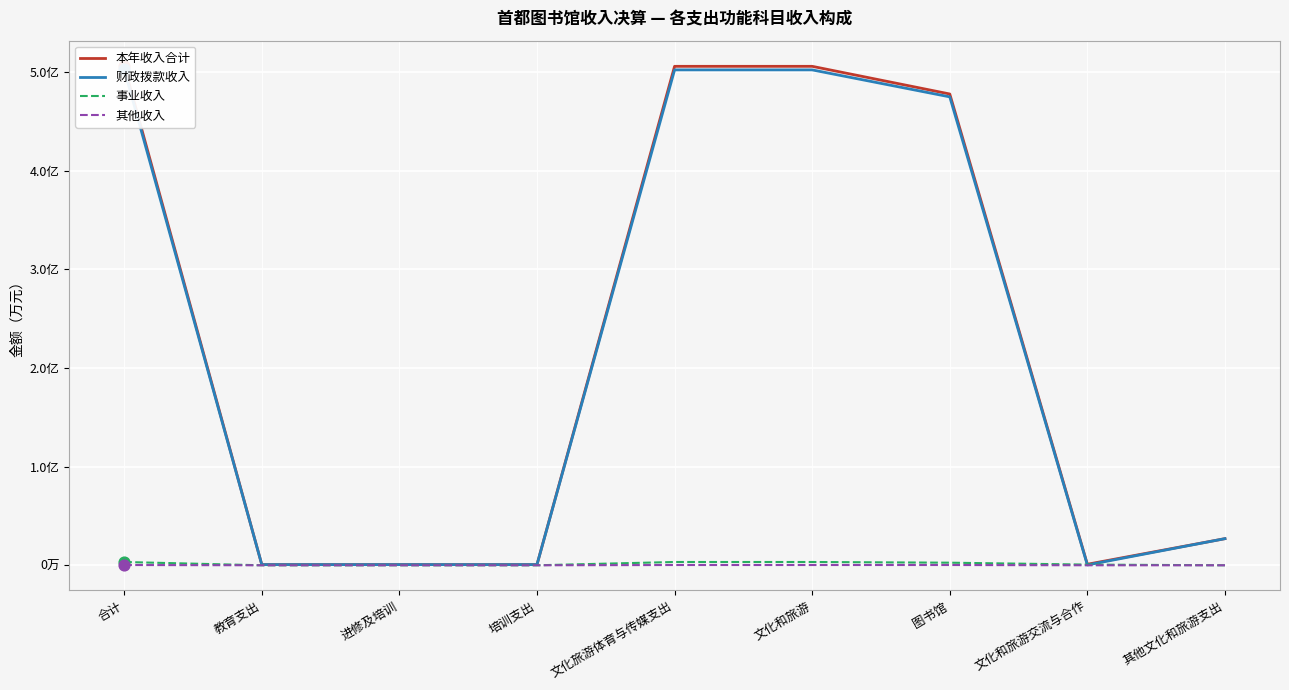

At which category is the sum across all series the highest?

合计